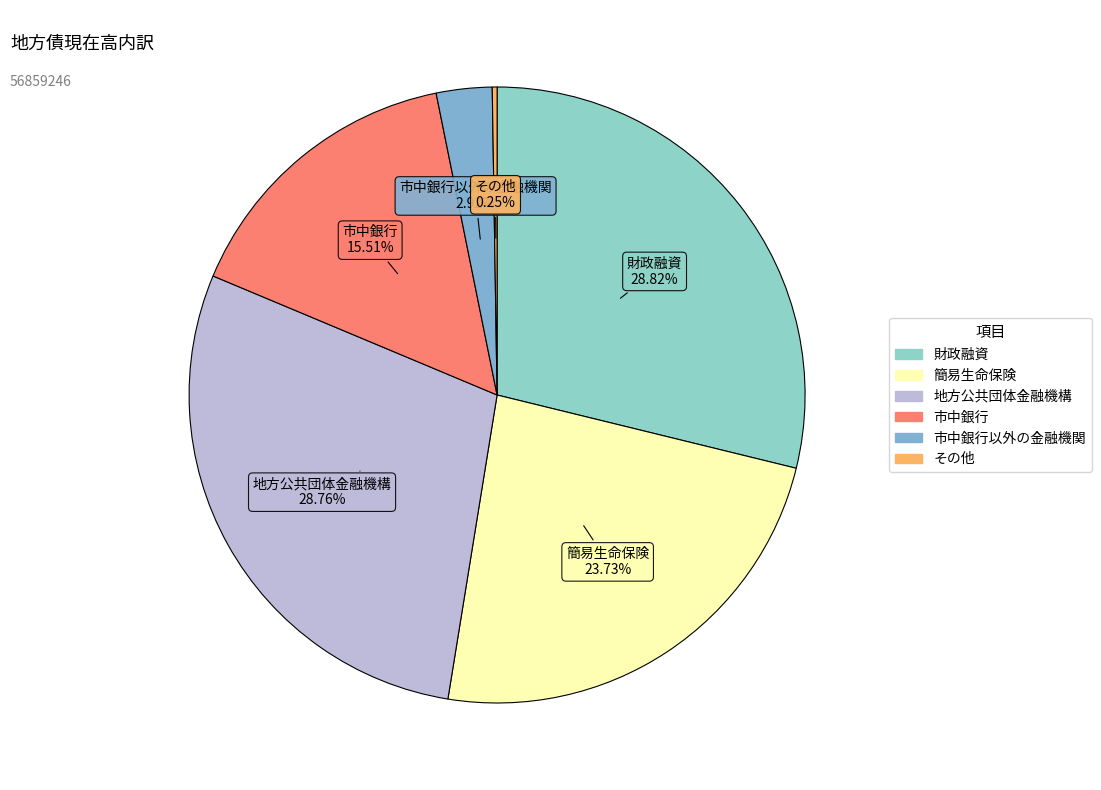

Count the number of slices in the pie.

6